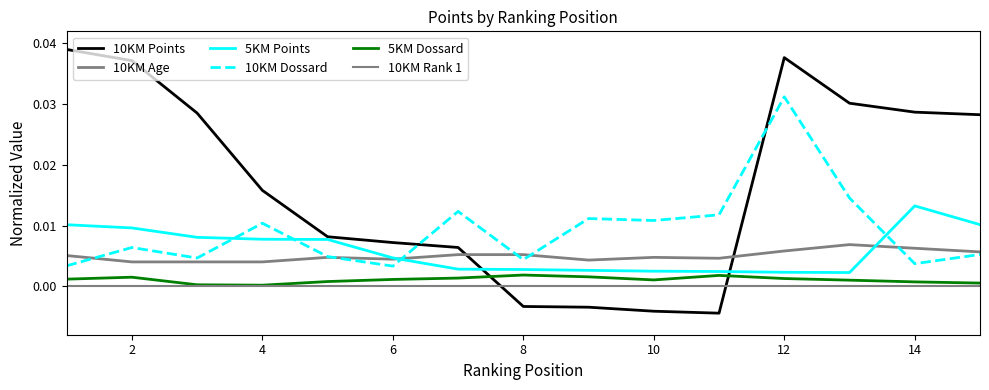

Which series has the largest range (max minus min)?

10KM Points